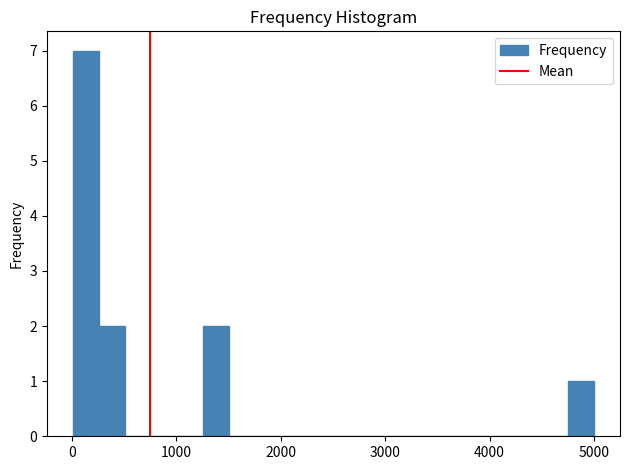

Read against the x-axis, roughly where is the centre of the tallest bar?

100